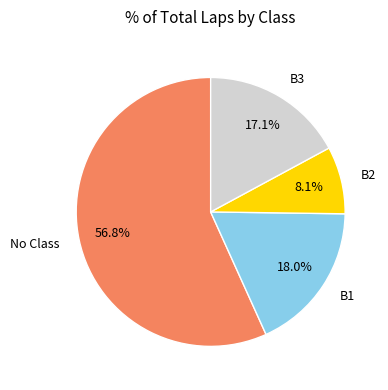

Count the number of slices in the pie.

4